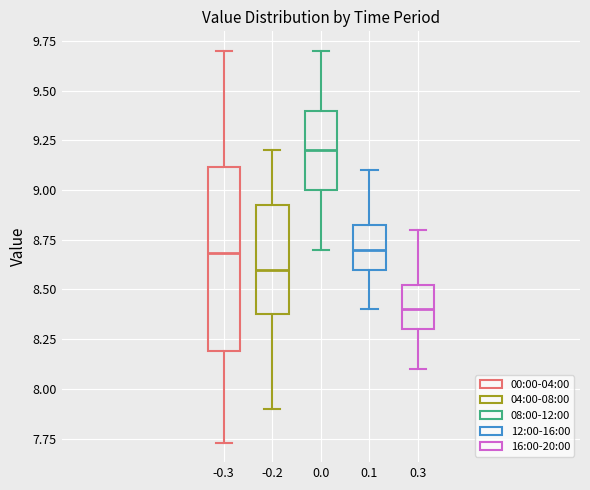

Reading left to right, read every box against the y-axis: the position of its median line, the range the box covers, and the ends of its whiskers. The values are not printed on the chart, so give them approximately, as read against the axis.

-0.3: median 8.70, box 8.20 to 9.10, whiskers 7.75 to 9.70
-0.2: median 8.60, box 8.40 to 8.95, whiskers 7.90 to 9.20
0.0: median 9.20, box 9.00 to 9.40, whiskers 8.70 to 9.70
0.1: median 8.70, box 8.60 to 8.85, whiskers 8.40 to 9.10
0.3: median 8.40, box 8.30 to 8.55, whiskers 8.10 to 8.80